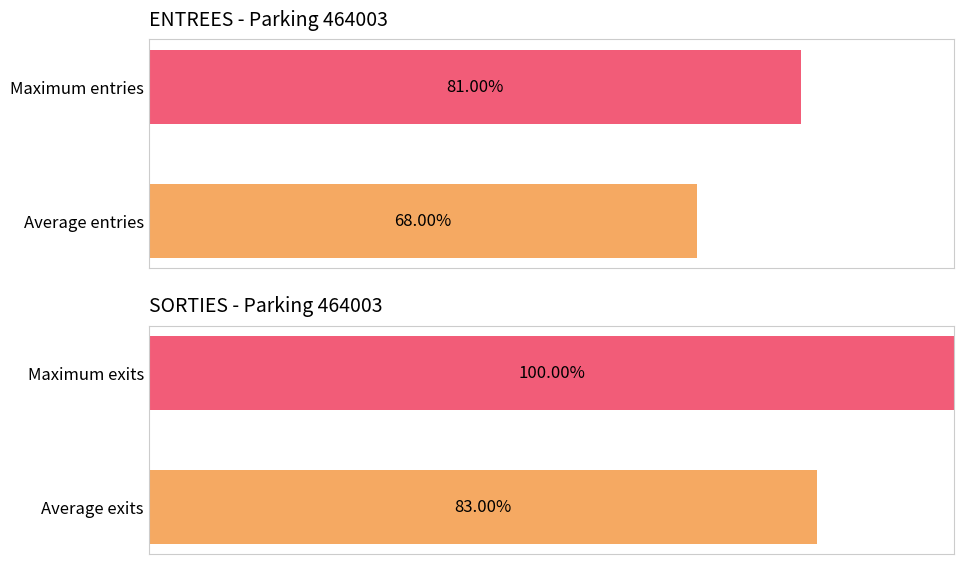

Is it true that SORTIES equals 100 at Maximum exits?

True